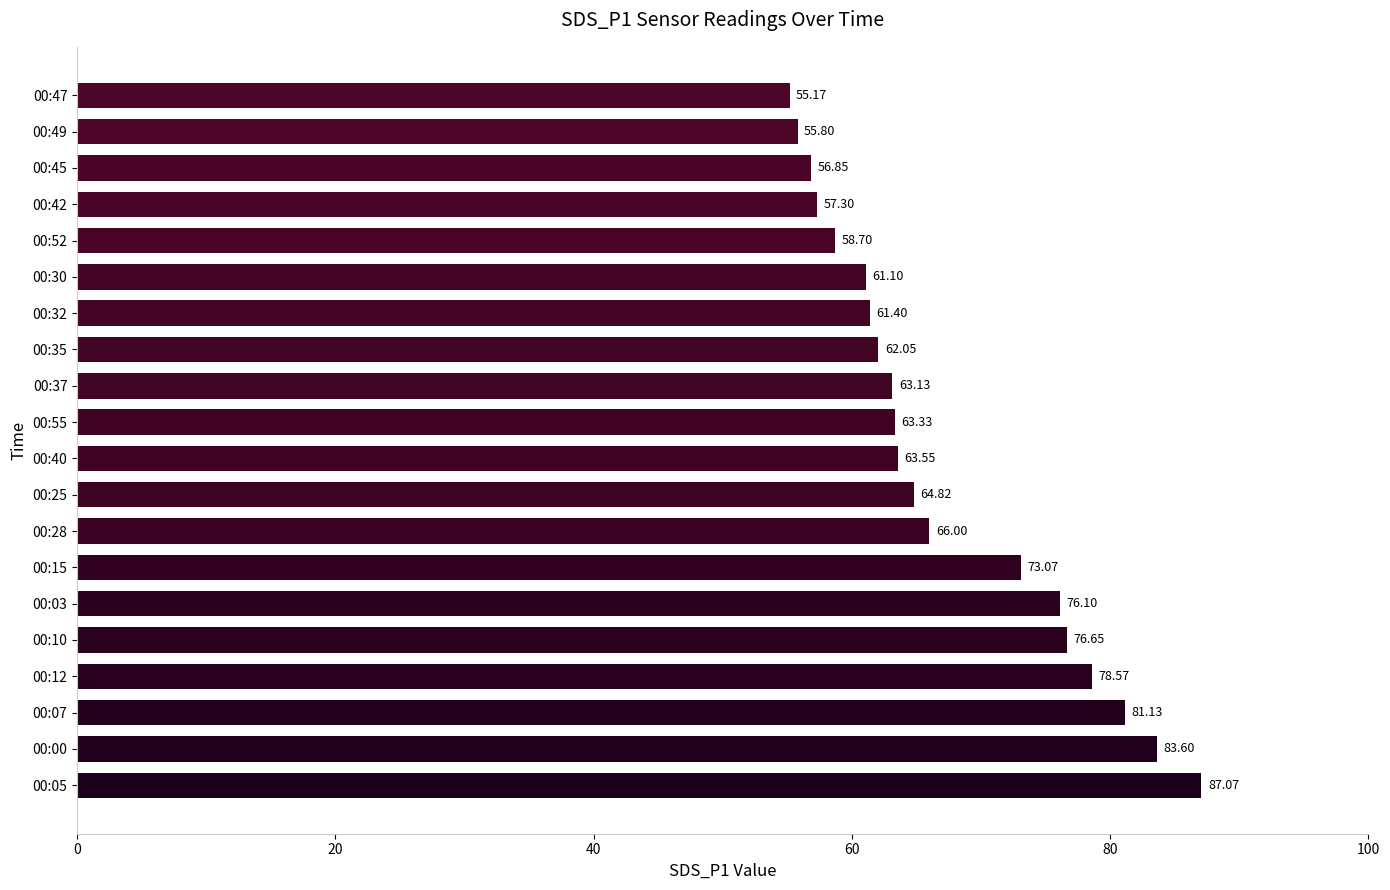

What is the change in value from 00:12 to 00:45?

-21.7